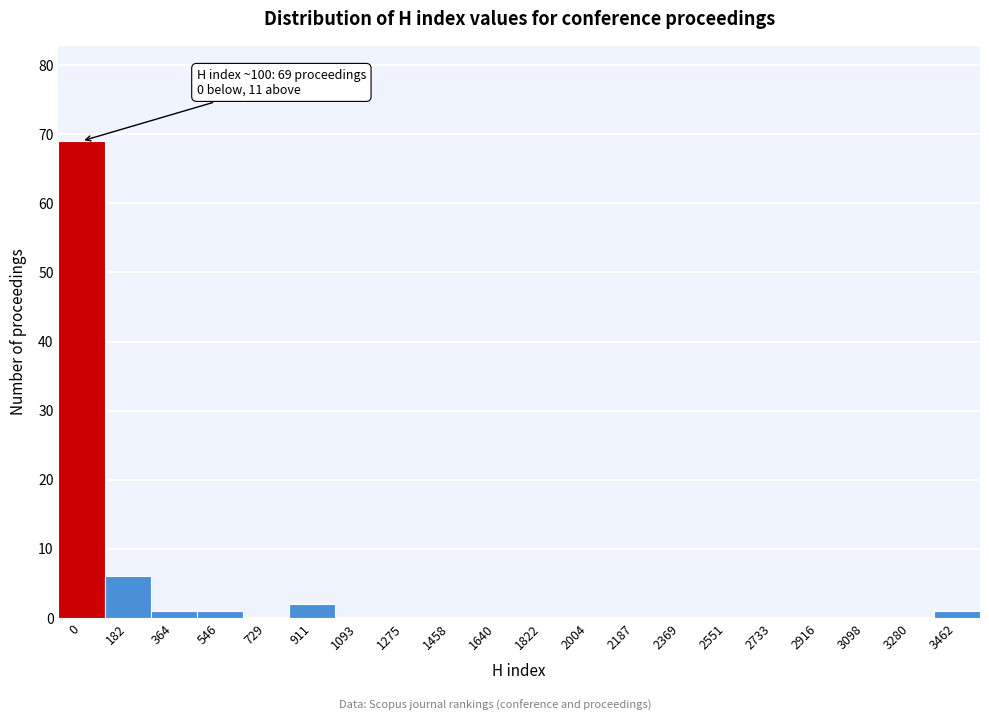

Reading left to right, list all the values displayed in this chart.

0=69	182=6	364=1	546=1	729=0	911=2	1093=0	1275=0	1458=0	1640=0	1822=0	2004=0	2187=0	2369=0	2551=0	2733=0	2916=0	3098=0	3280=0	3462=1